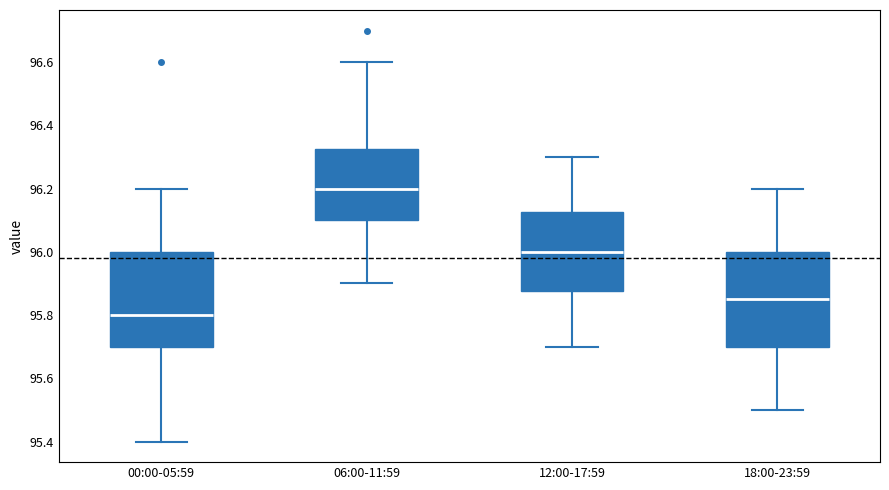

Where does the median line of the box for 06:00-11:59 sit on the y-axis? The values are not printed on the chart, so give them approximately, as read against the axis.

96.20